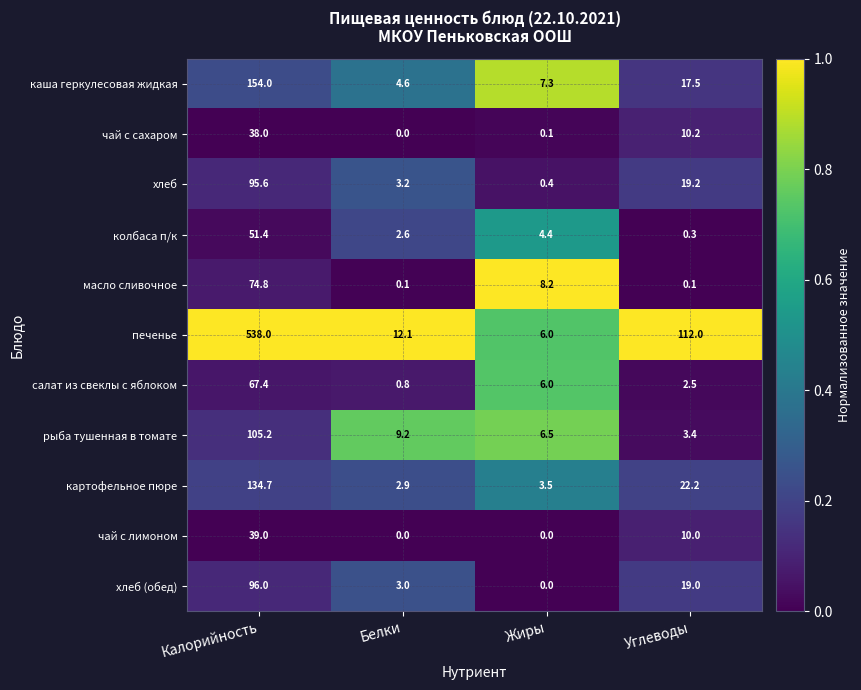

What is the difference between the maximum and minimum values in the каша геркулесовая жидкая series?

149.4